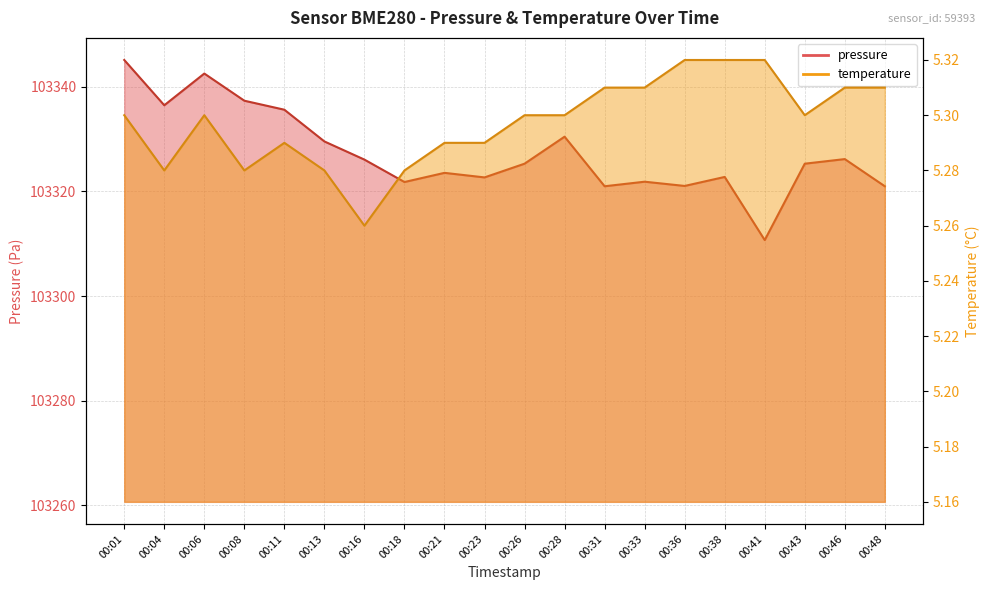

How many lines are shown in the chart?

2